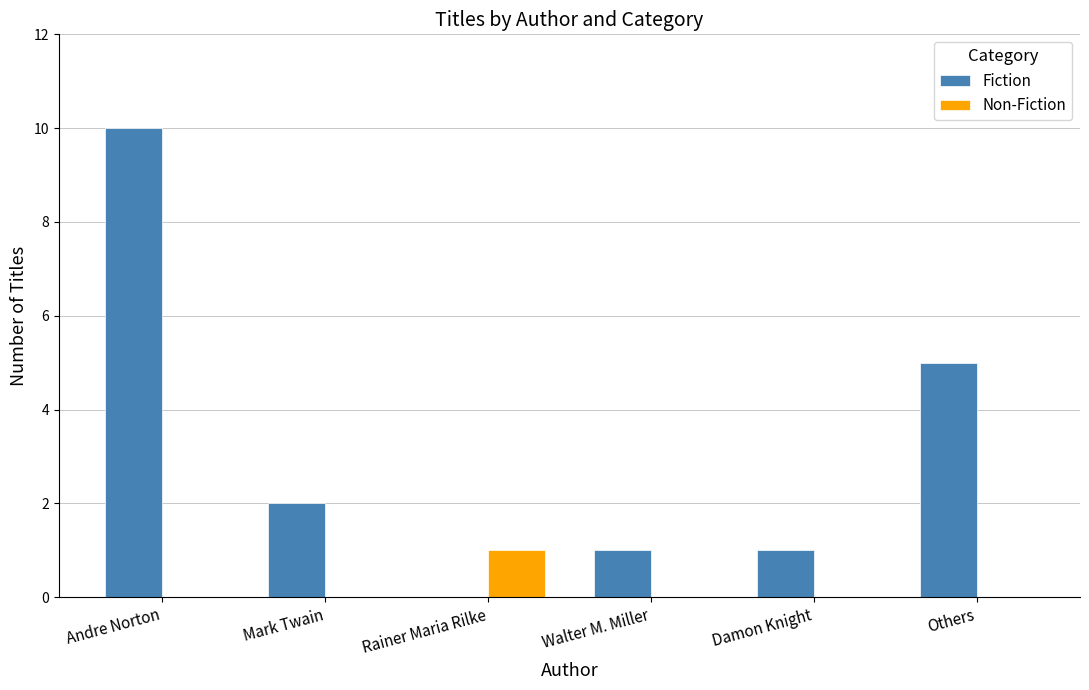

What is the maximum value for Fiction?

10